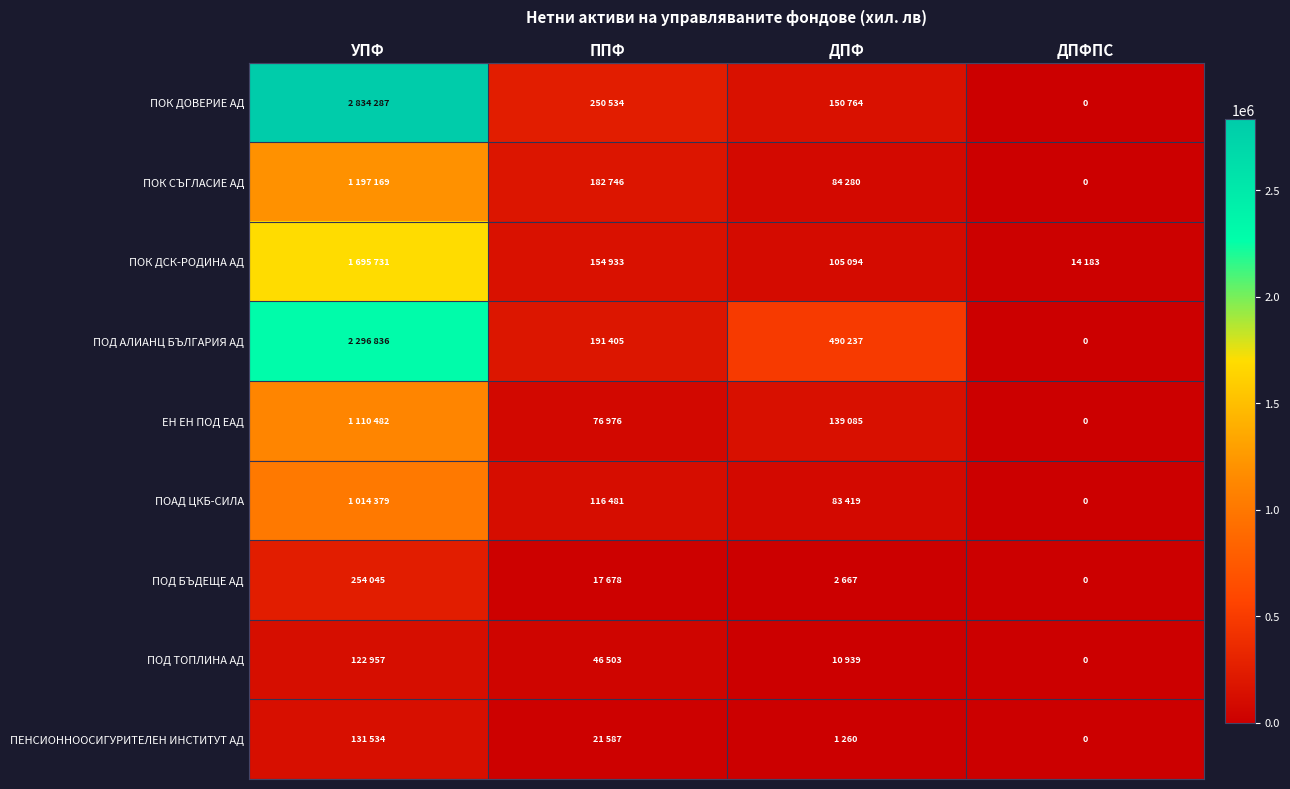

What is the difference between the second highest and second lowest values in the ПОК СЪГЛАСИЕ АД series?

98466